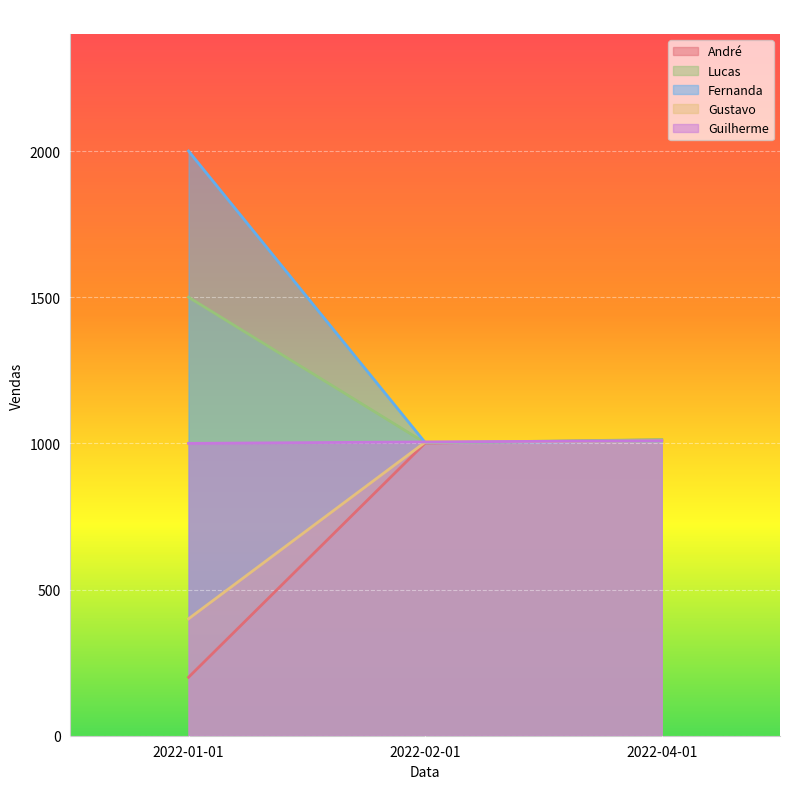

Which series has the widest spread of values?

Fernanda